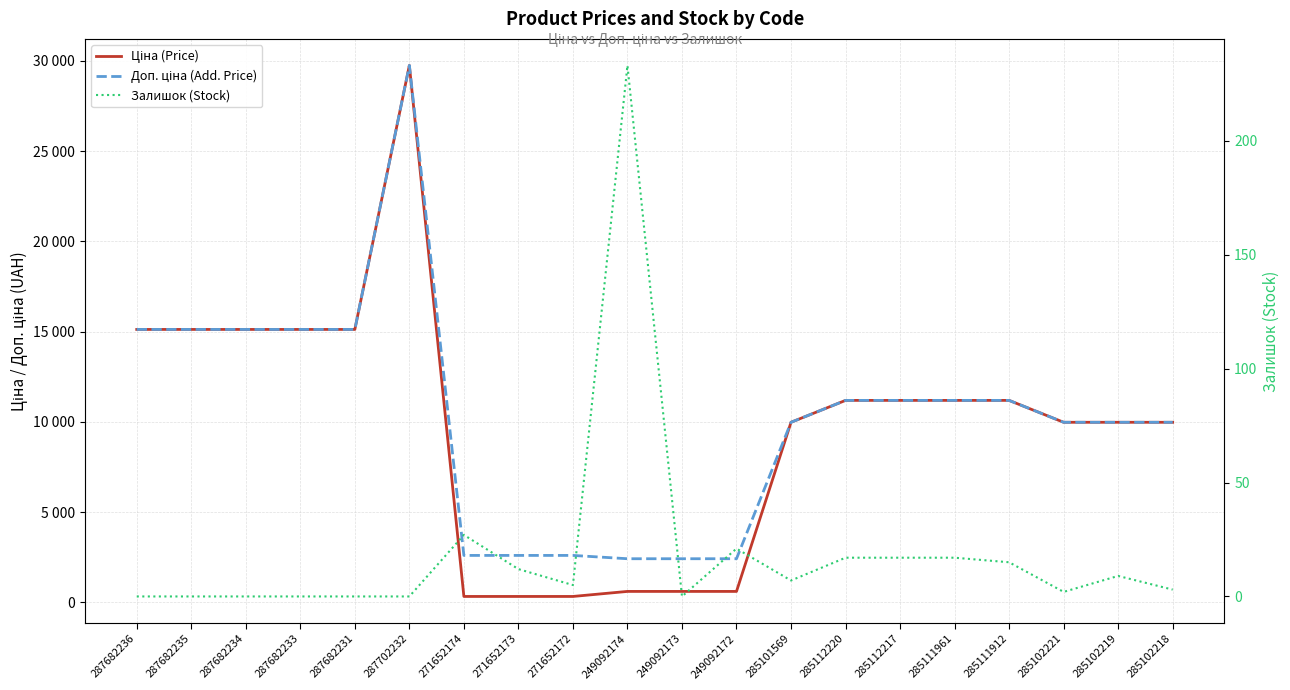

What is the lowest value of the Ціна (Price) series?

324.8